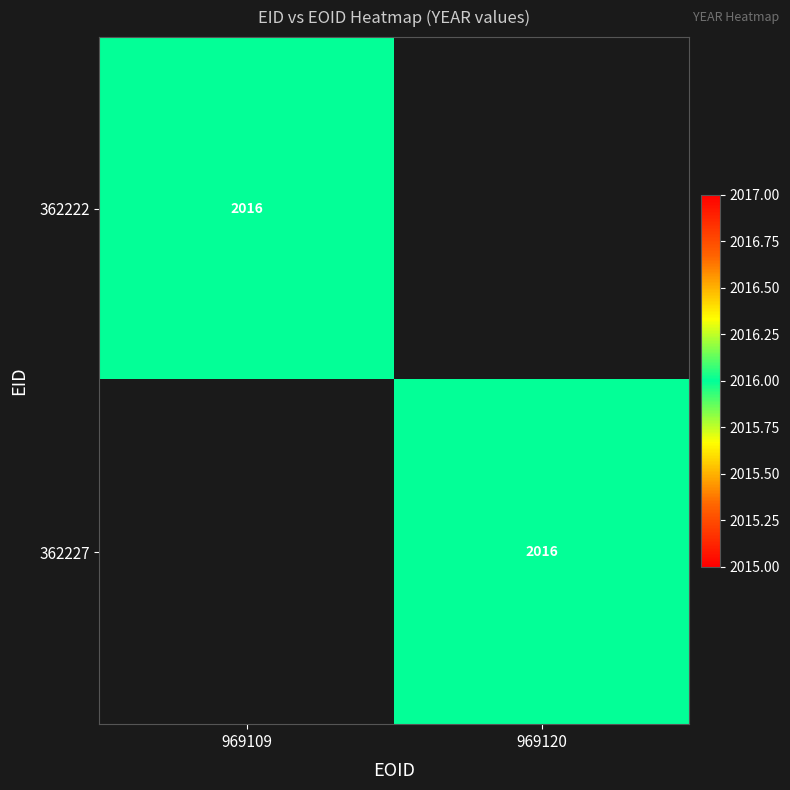

Which has a higher value, 969109 or 969120?

969109